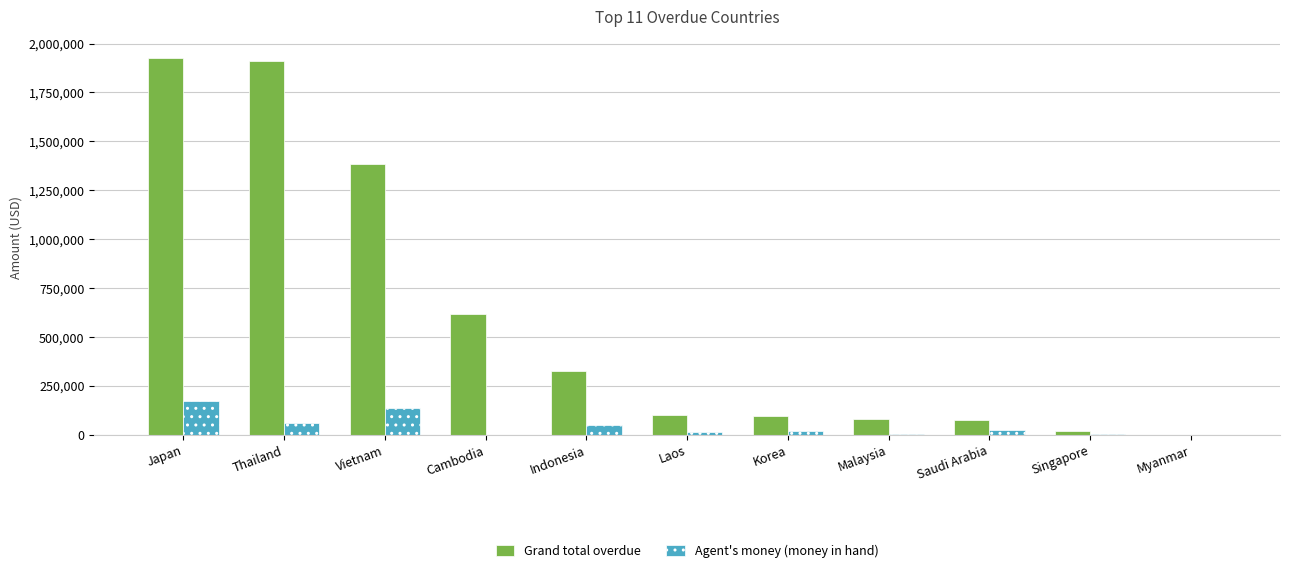

What is the highest value of the Agent's money (money in hand) series?

173396.3